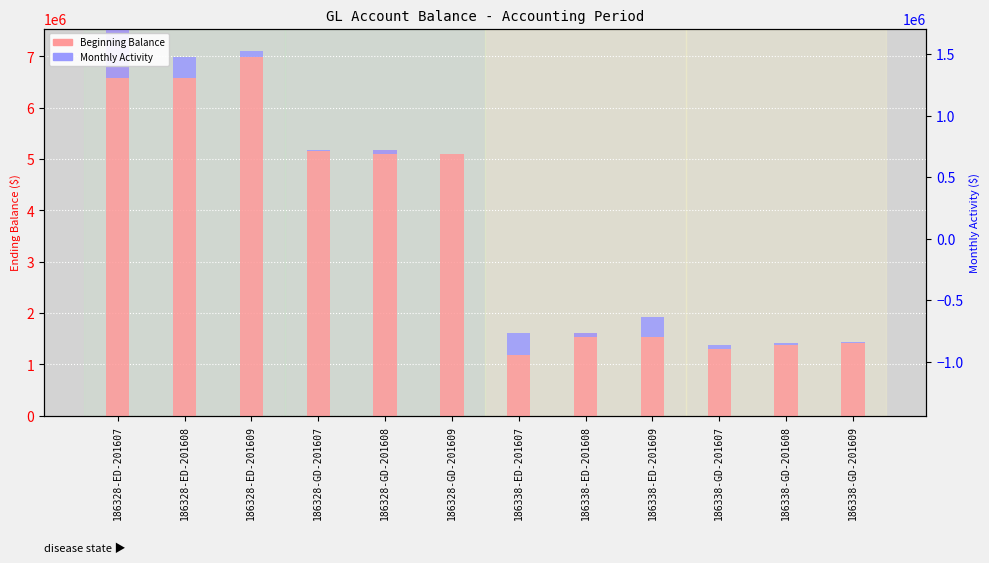

What is the label of the 6th bar from the right?

186338-ED-201607